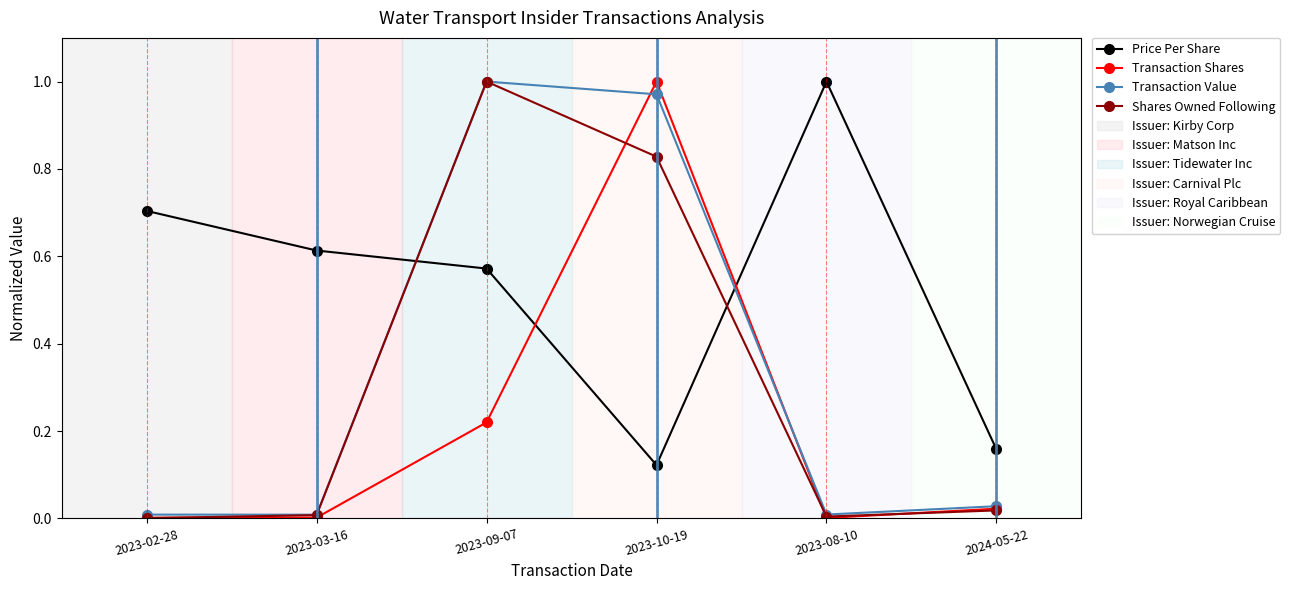

What position from the right is 2024-05-22?

1